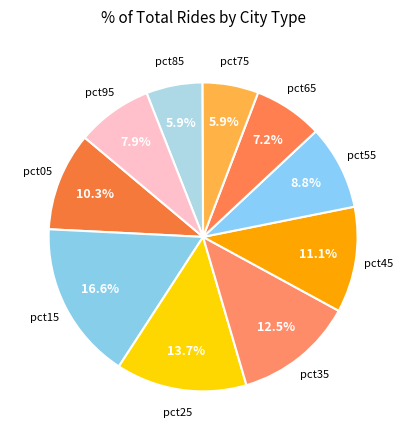

Count the number of slices in the pie.

10